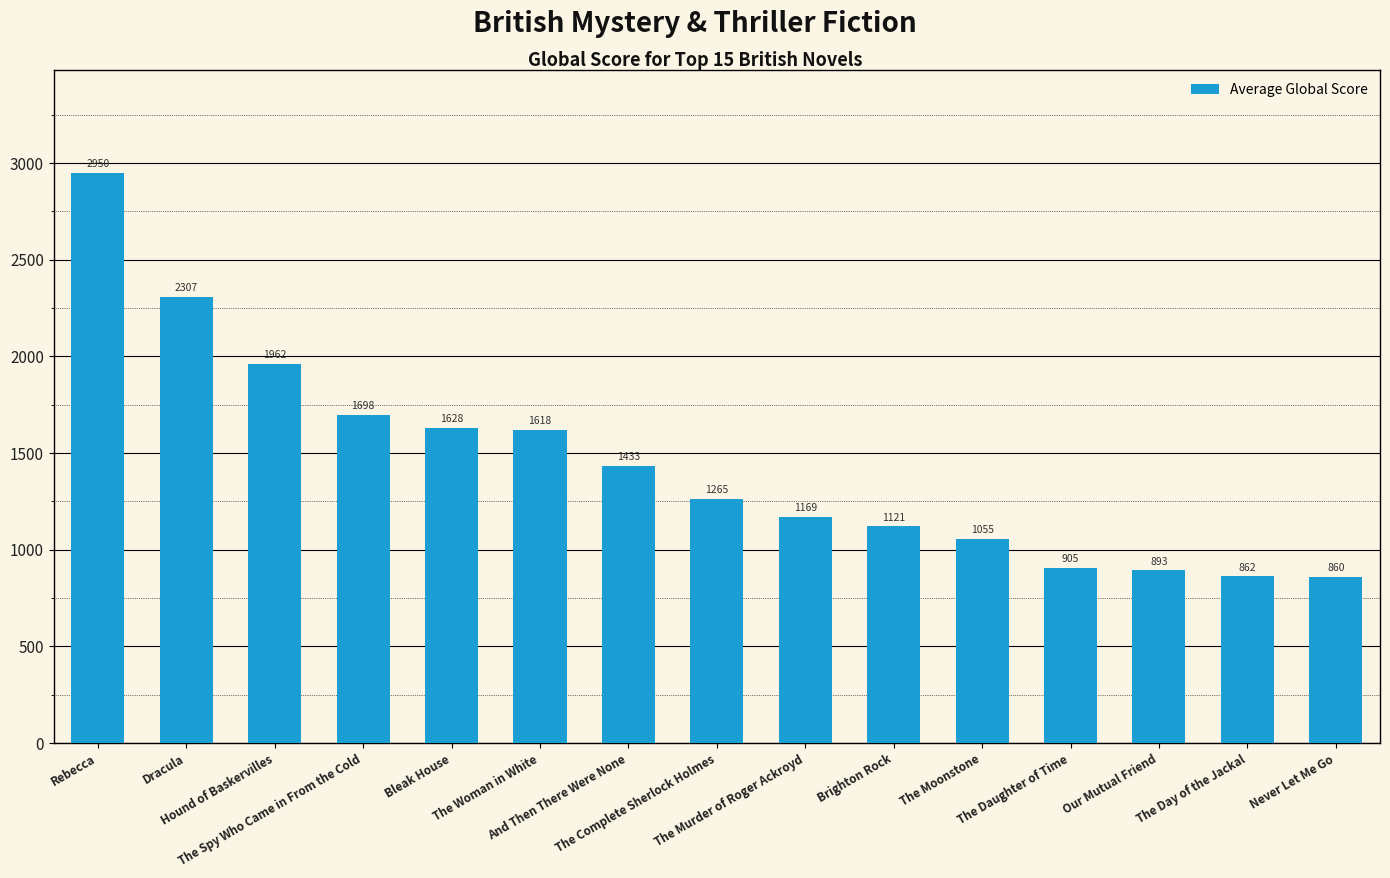

What is the value of the 3rd bar from the left?

1962